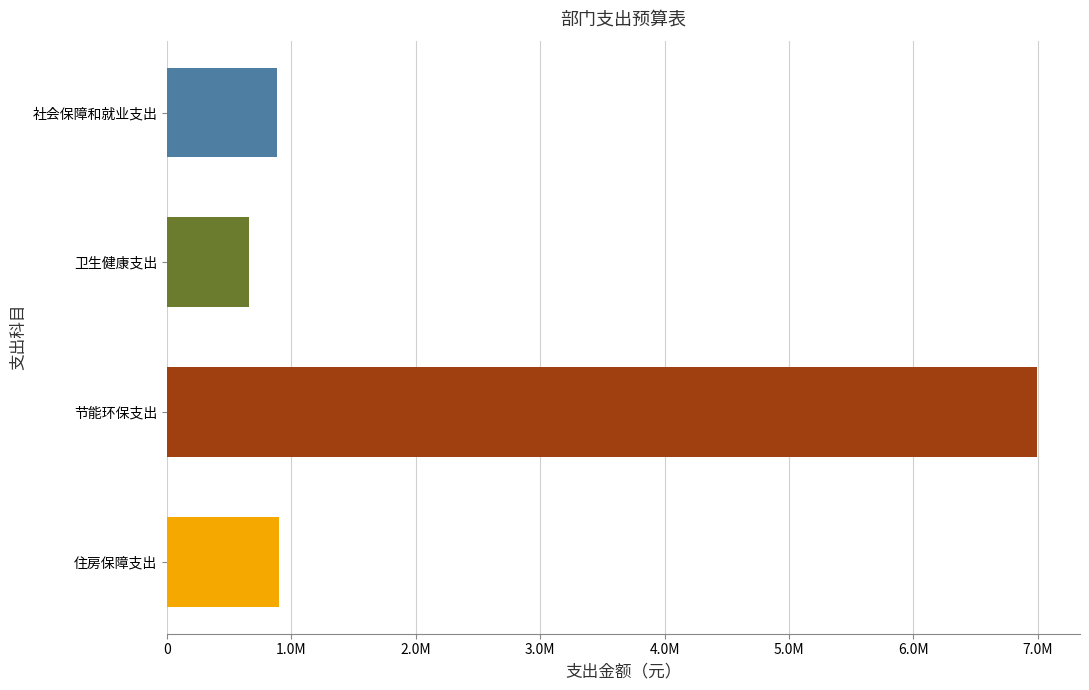

Which category has the highest value in the 合计 series?

节能环保支出